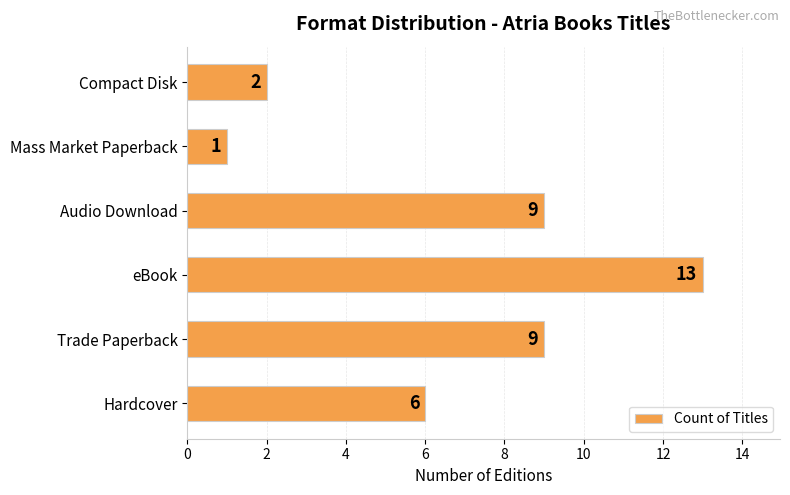

What is the sum of the values at Trade Paperback and eBook?

22